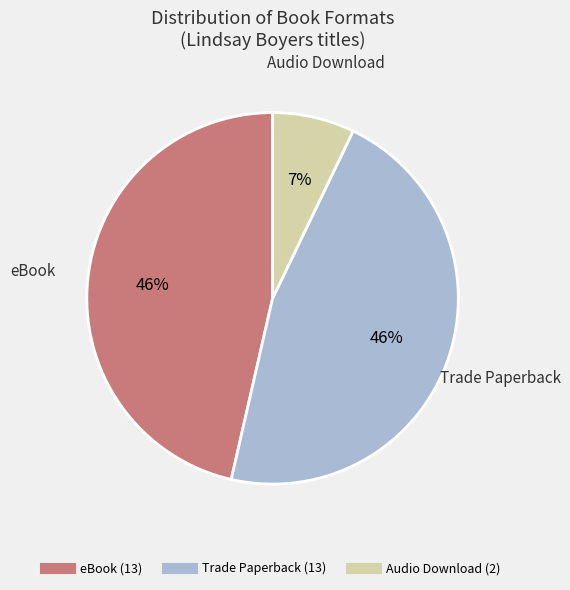

Which category has the smallest portion of the pie?

Audio Download